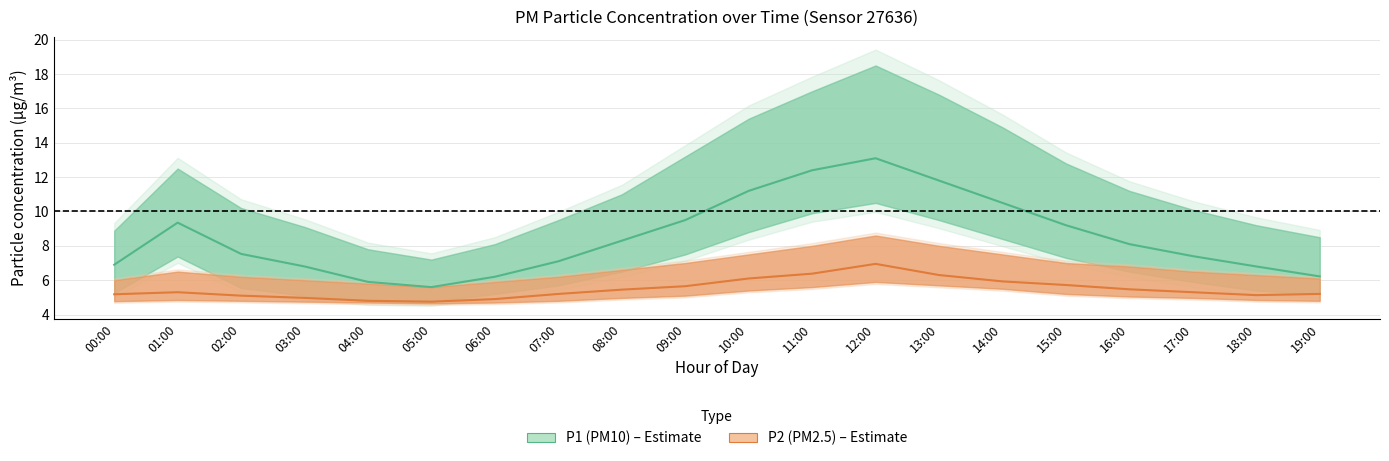

How many data points does each series have?

20